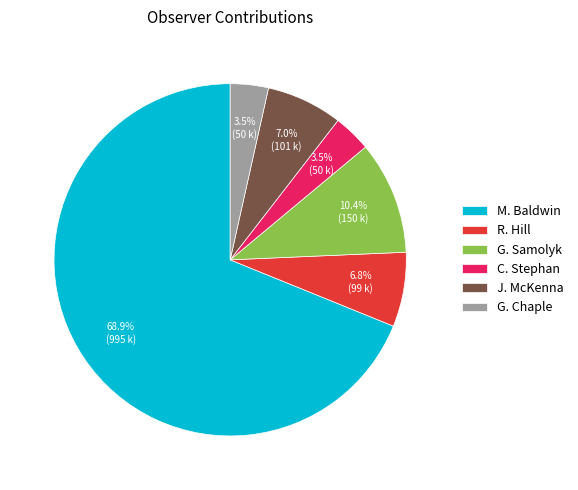

Between M. Baldwin and J. McKenna, which is larger?

M. Baldwin